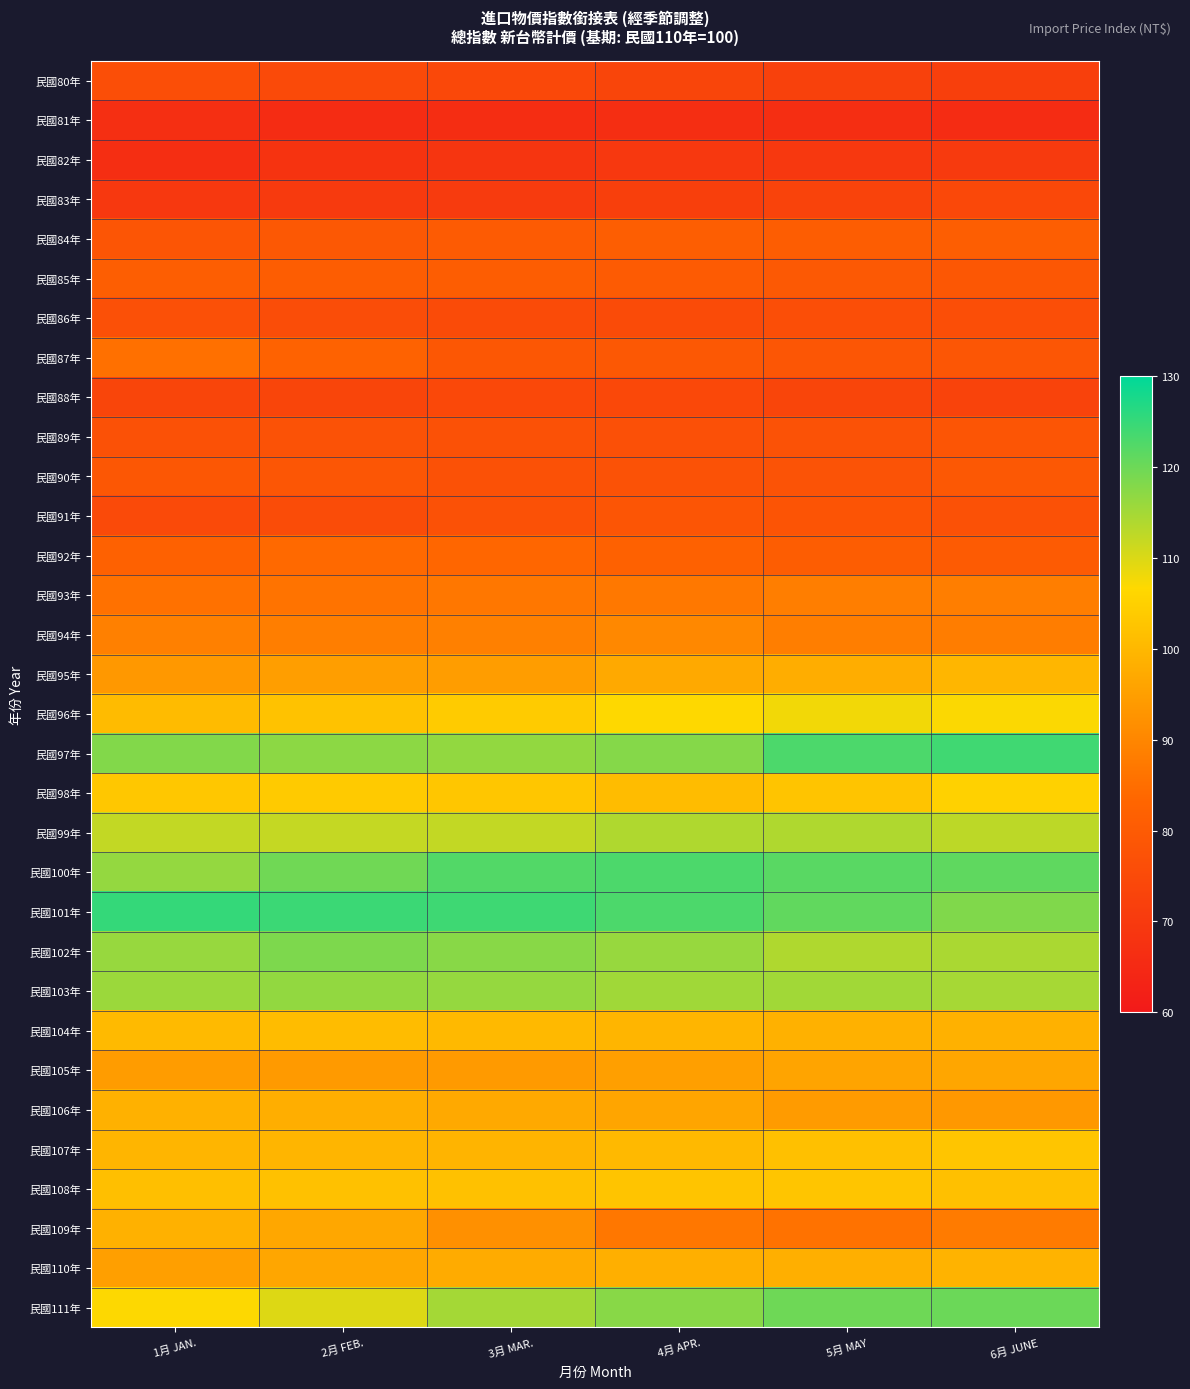

Which series changed the most between 4月 APR. and 6月 JUNE?

民國97年